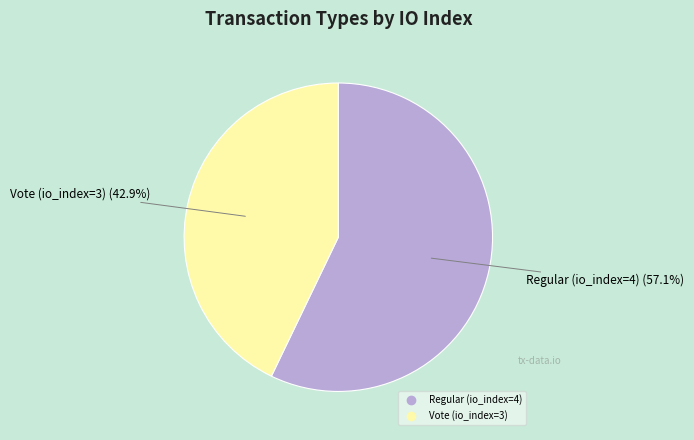

To the nearest percent, what is the difference between the largest and smallest slice percentages?

14%